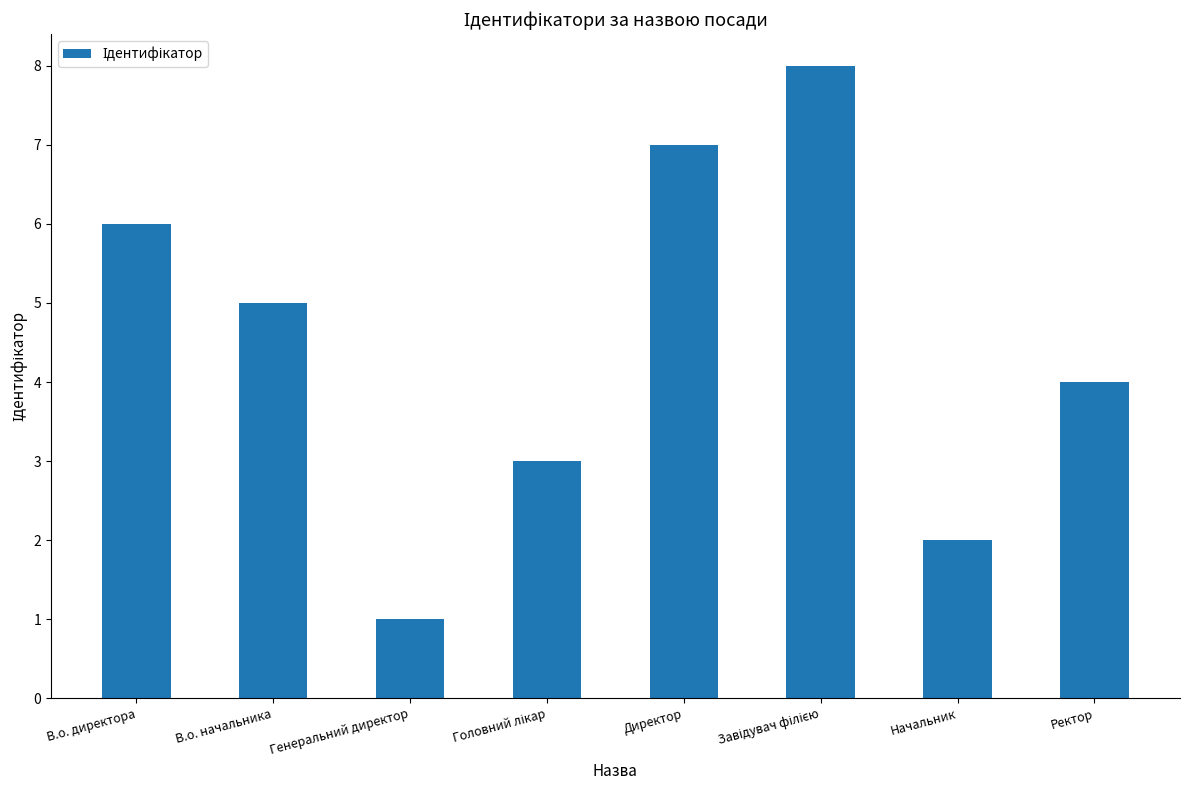

What is the difference between the maximum and minimum values?

7